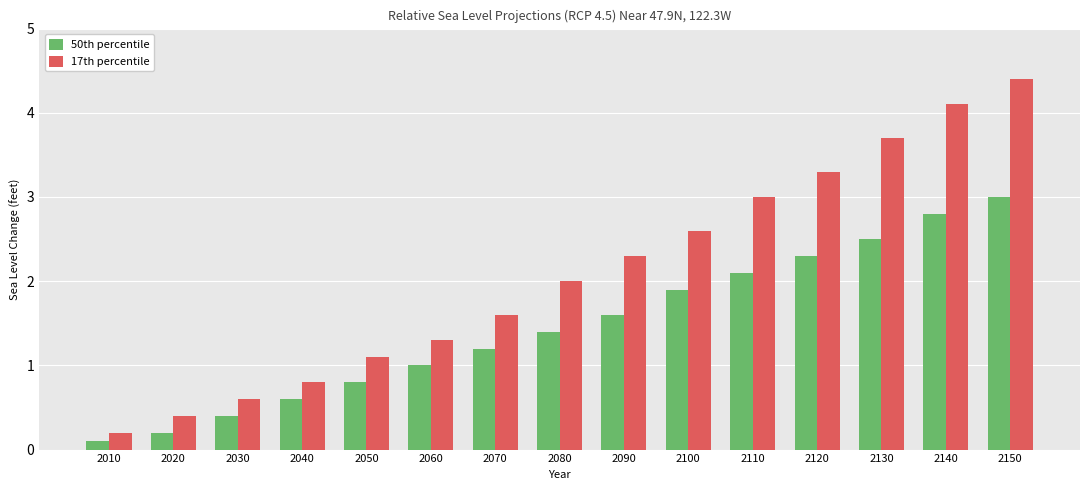

How many groups of bars are there?

15